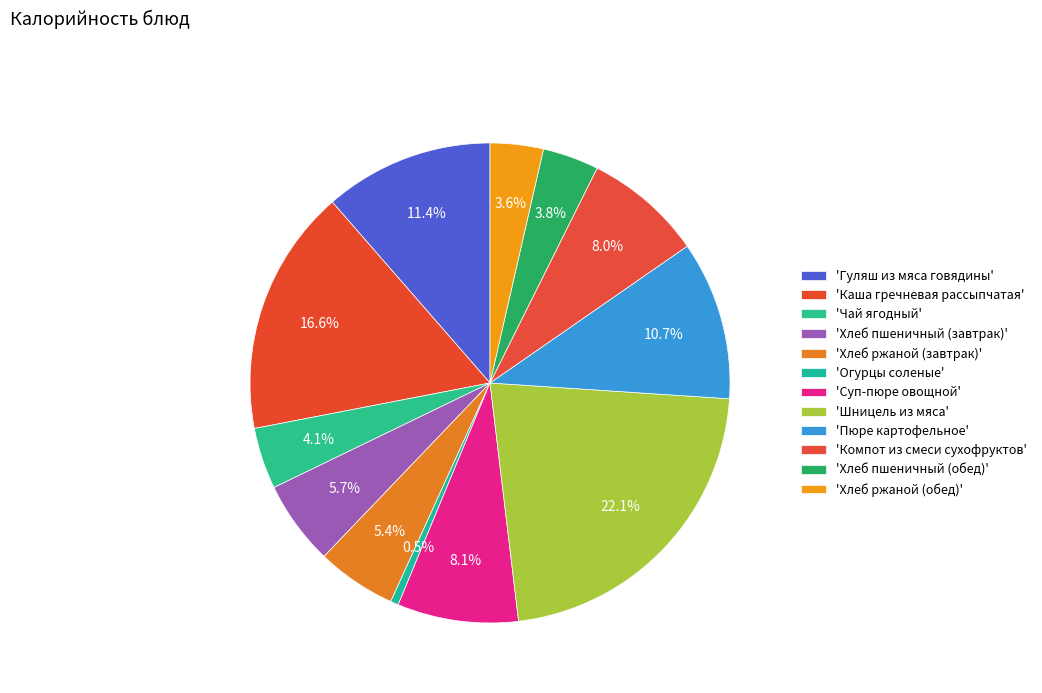

How many segments does this pie chart have?

12